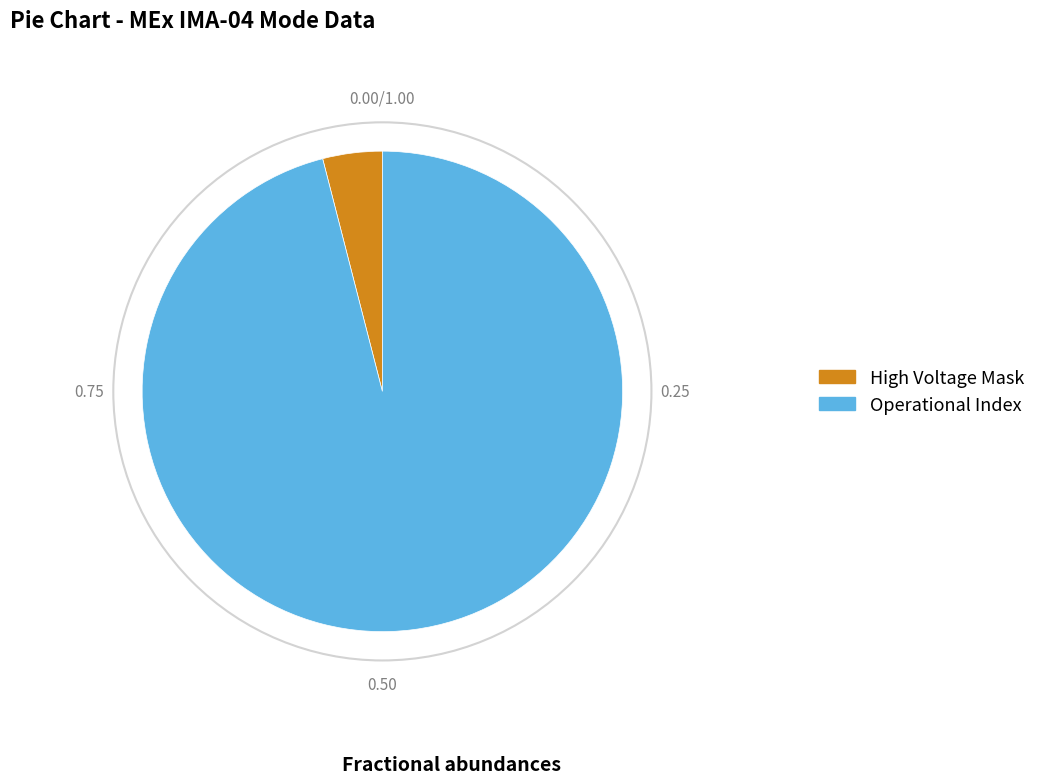

Does any single category account for the majority?

Yes